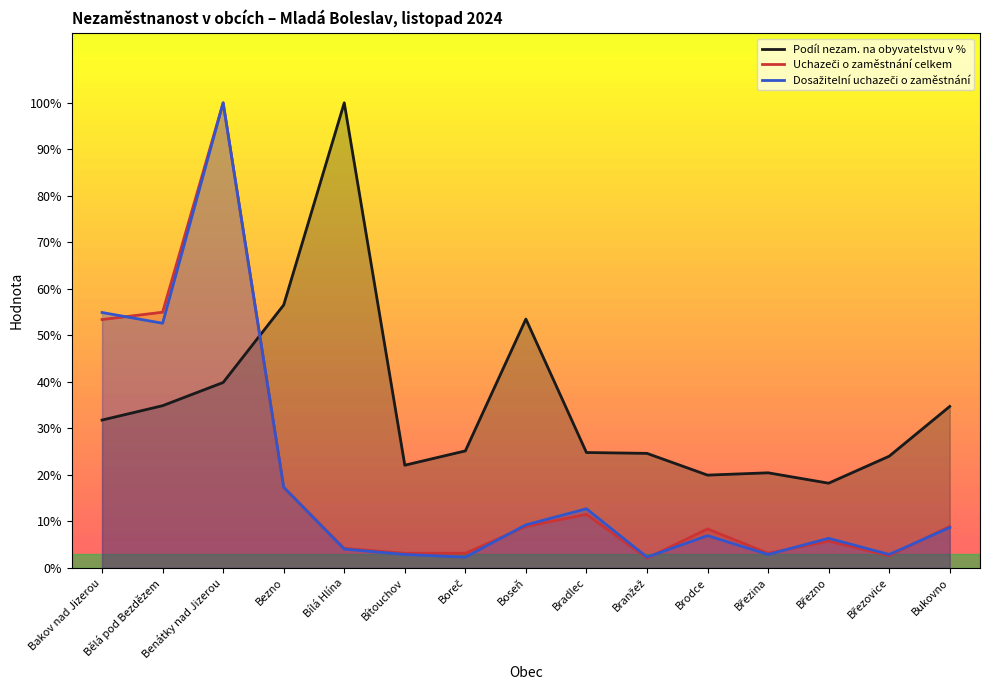

How many intersections are there between Dosažitelní uchazeči o zaměstnání and Podíl nezam. na obyvatelstvu v %?

1